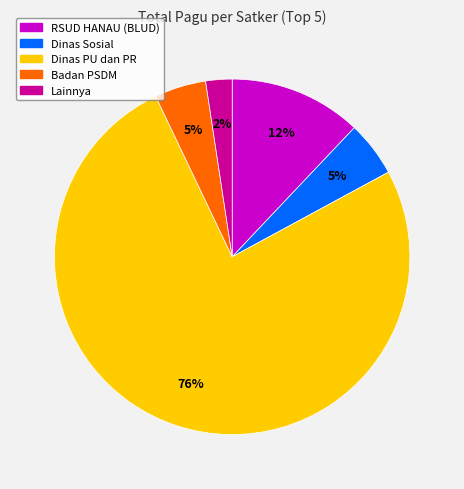

Does any single category account for the majority?

Yes